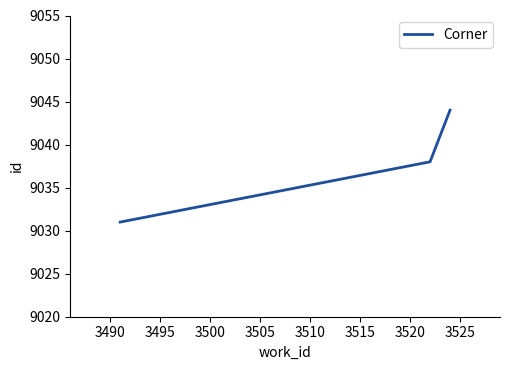

What is the greatest value displayed?

9044